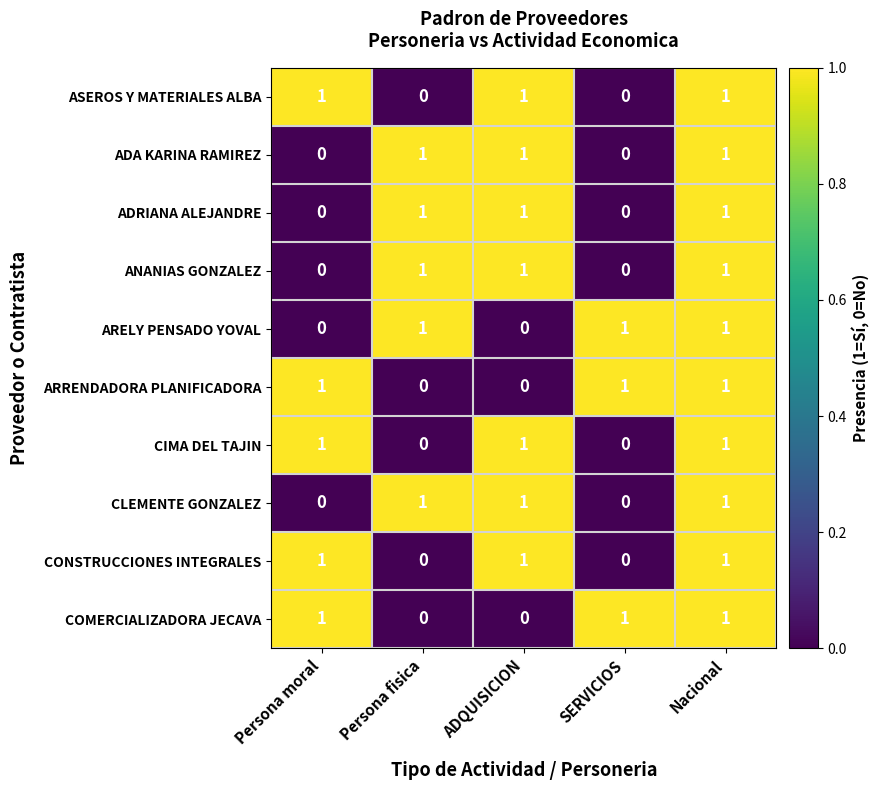

Is it true that ADA KARINA RAMIREZ equals 1 at Nacional?

True